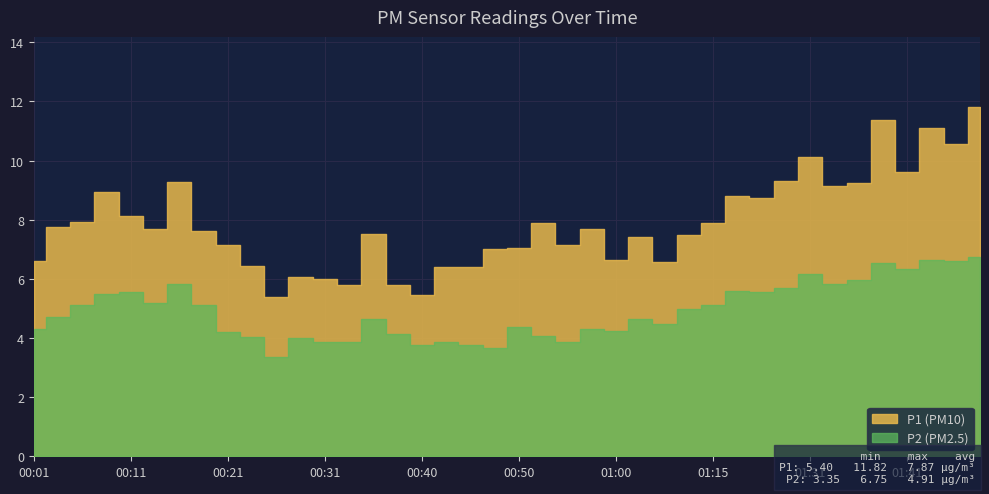

True or false: P1 has more than 2 interior local peaks.

True